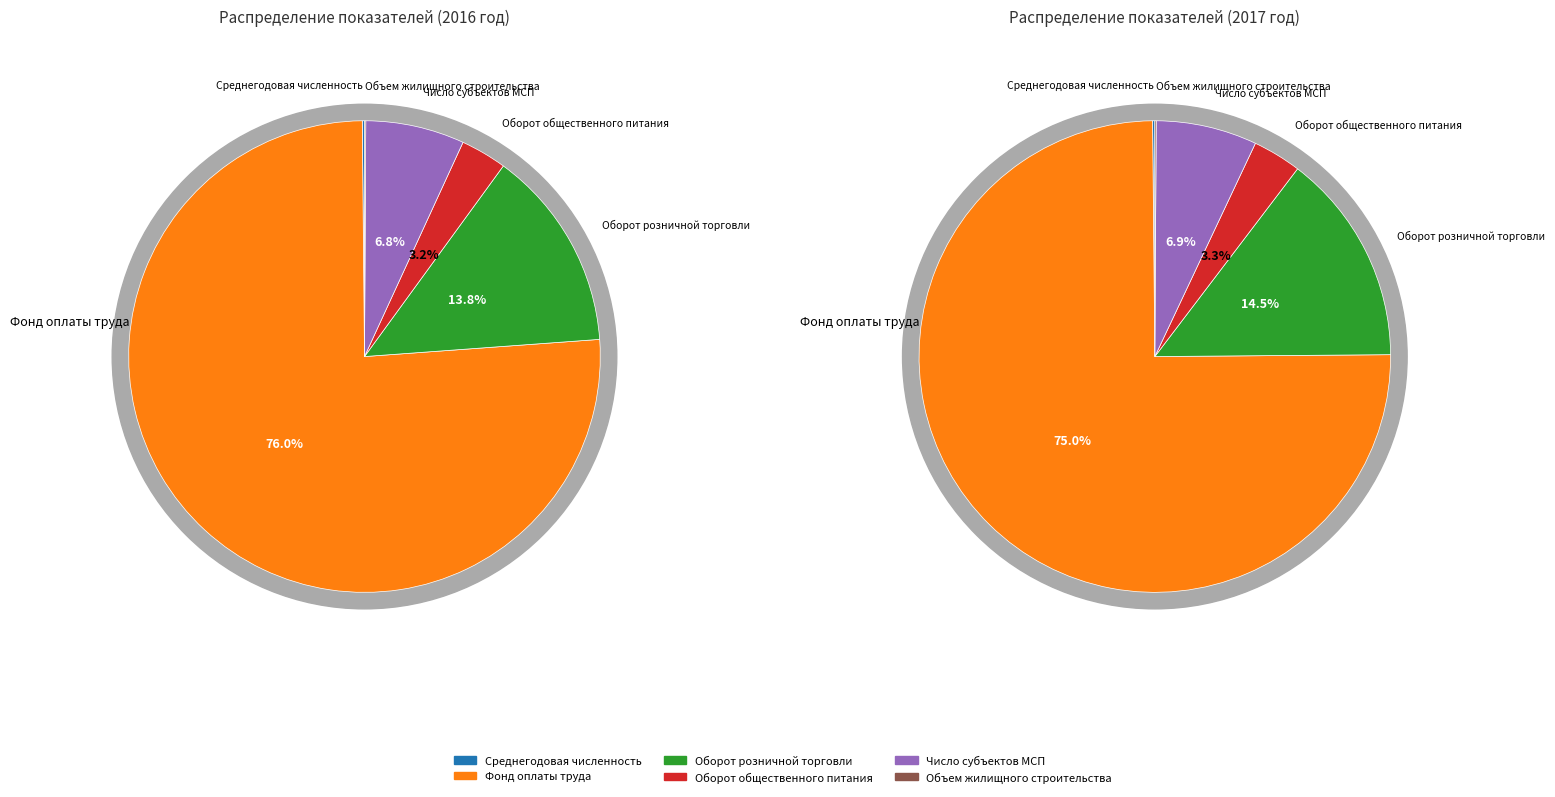

What percentage do Число субъектов малого и среднего предпринимательства and Объем жилищного строительства together represent?

6.9%